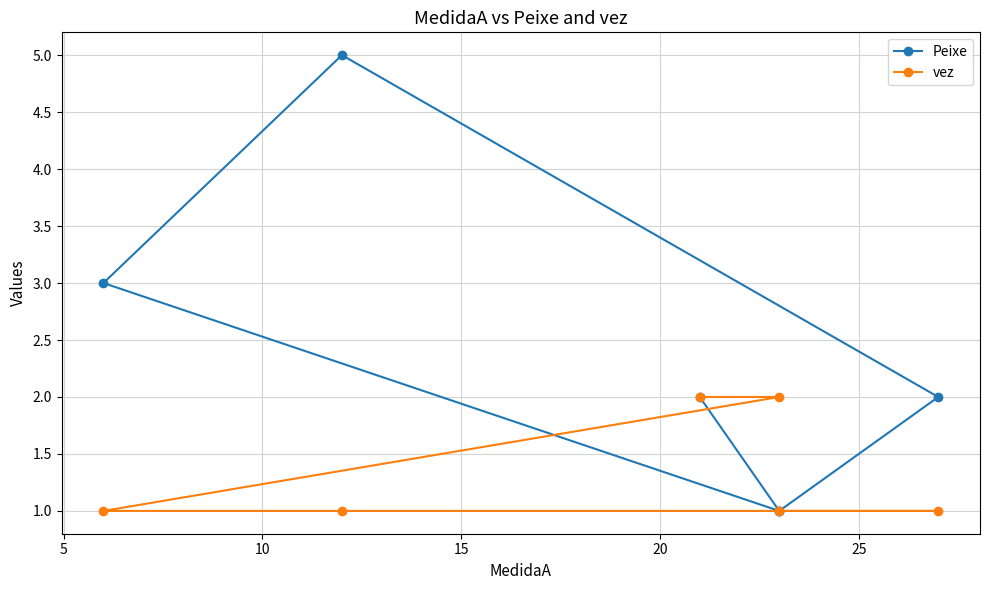

True or false: Peixe has more than 2 points higher than both neighbors.

False